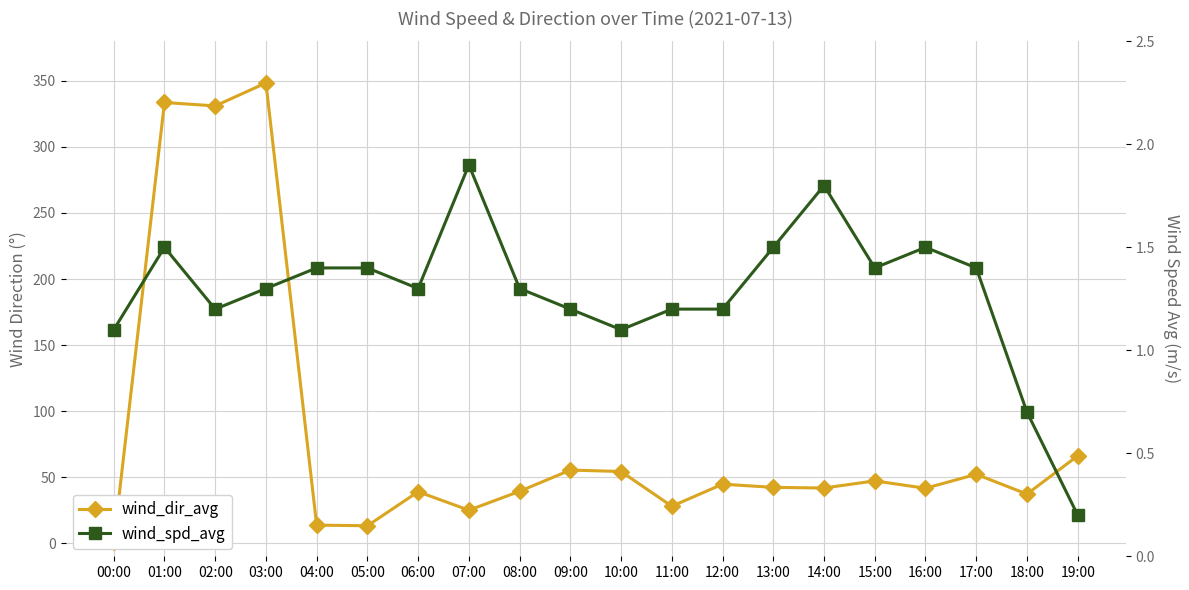

Does the chart display data point markers on the line(s)?

Yes